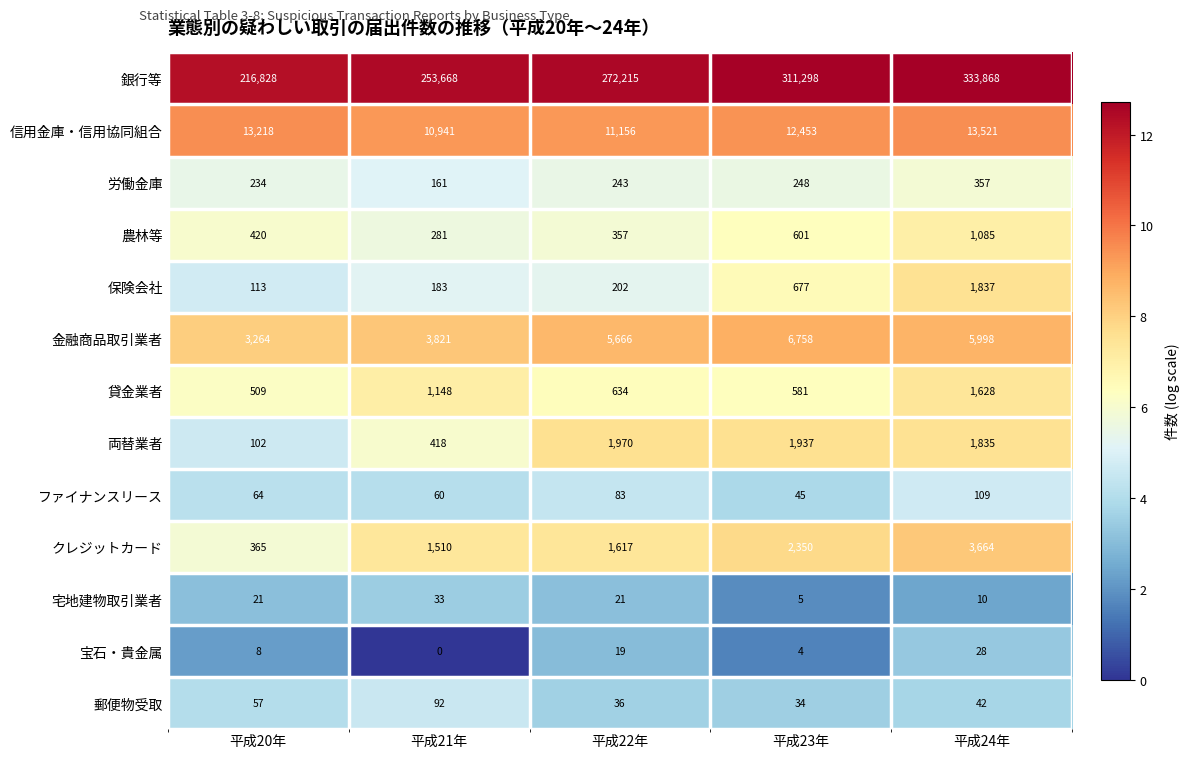

What is the approximate value of 金融商品取引業者 at 平成24年, to the nearest 100?

6000